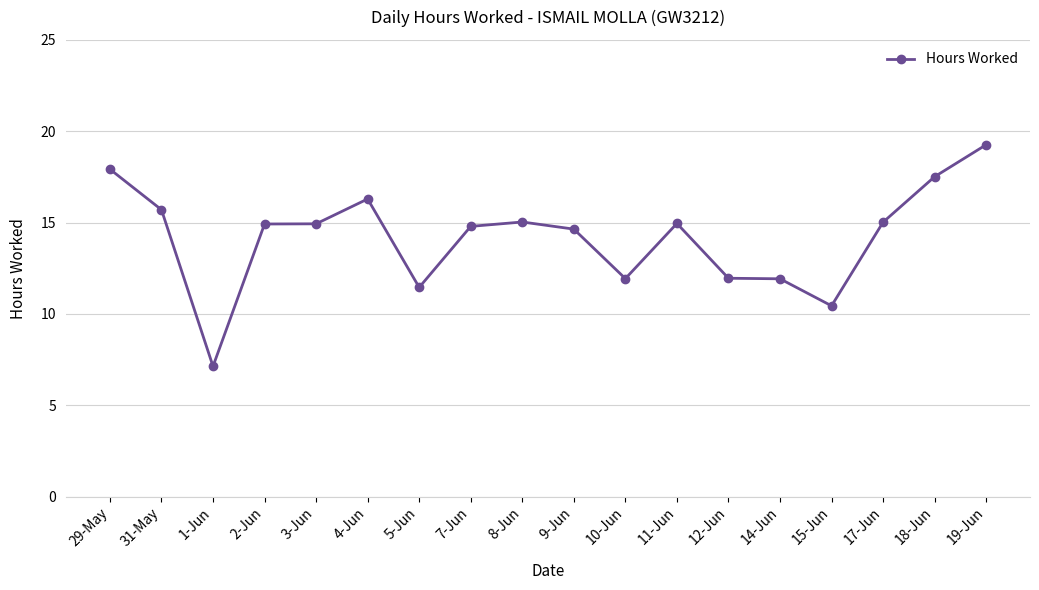

What is the label of the 6th point from the right?

12-Jun